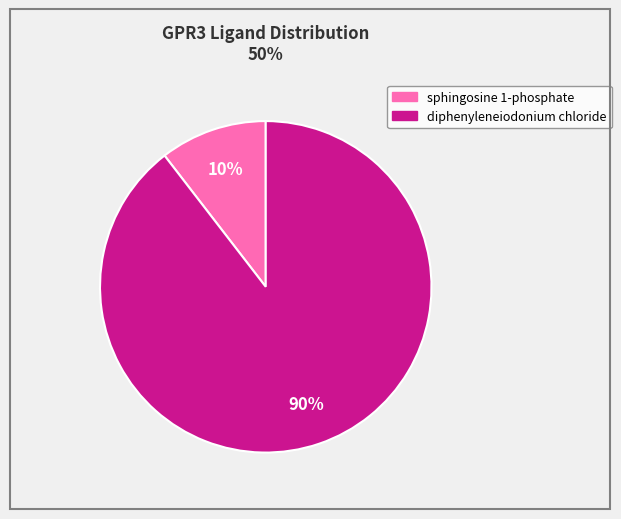

To the nearest percent, what is the average slice percentage?

50%